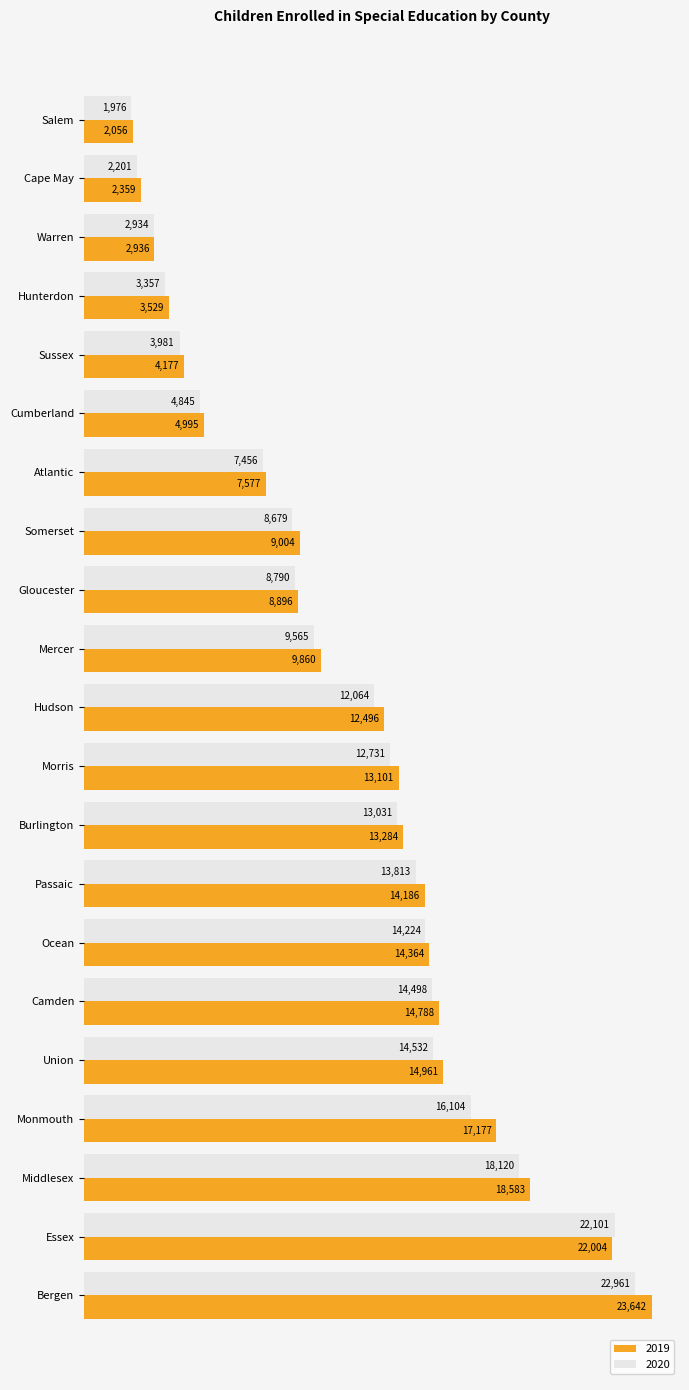

Between Cape May and Burlington, which series saw the biggest shift?

2019